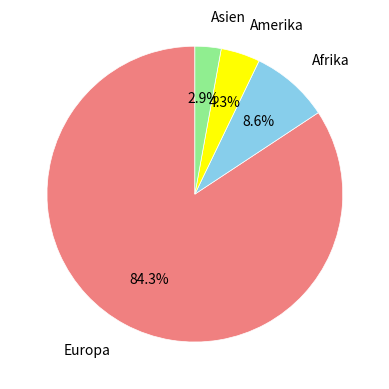

To the nearest percent, what is the difference between the largest and smallest slice percentages?

81%